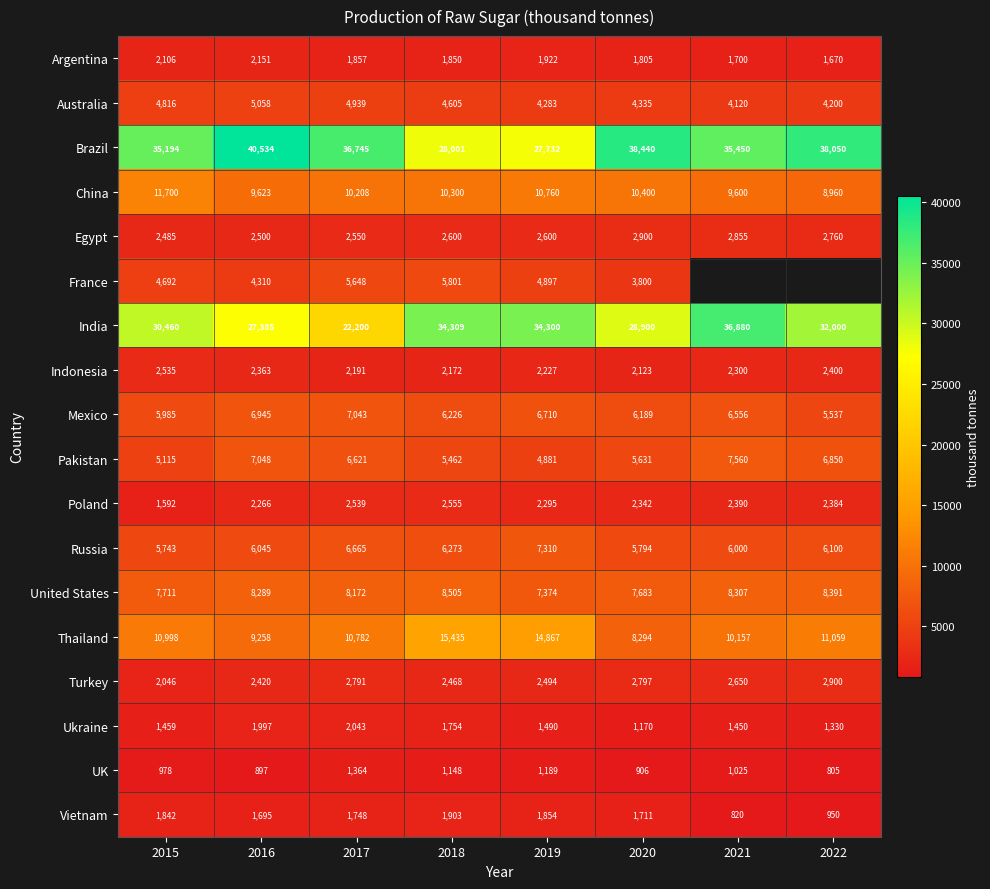

Count the number of categories in the chart.

8